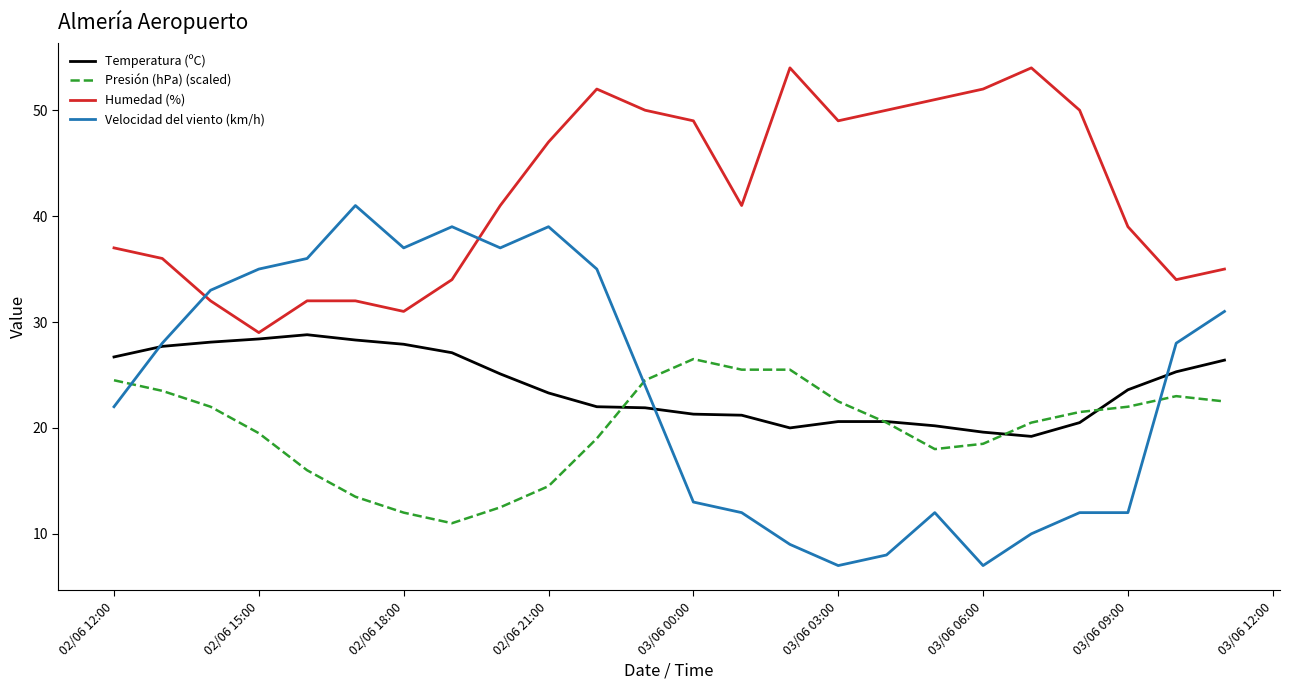

Which series has the largest range (max minus min)?

Velocidad del viento (km/h)